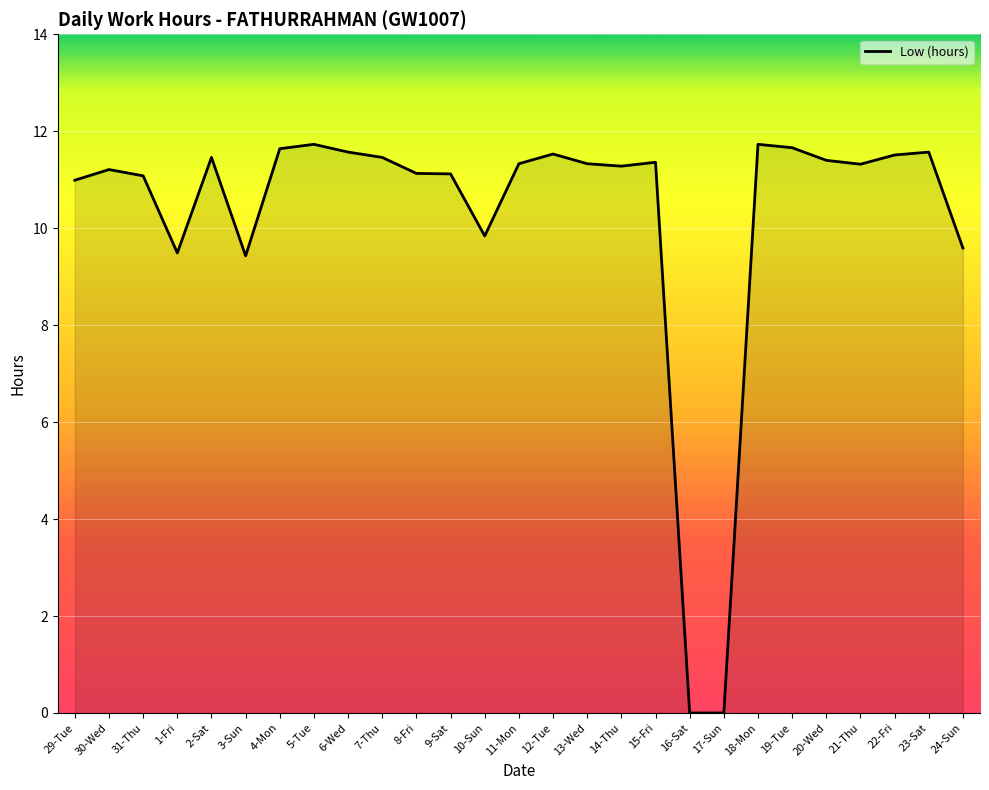

What is the difference between the maximum and minimum values?

11.7